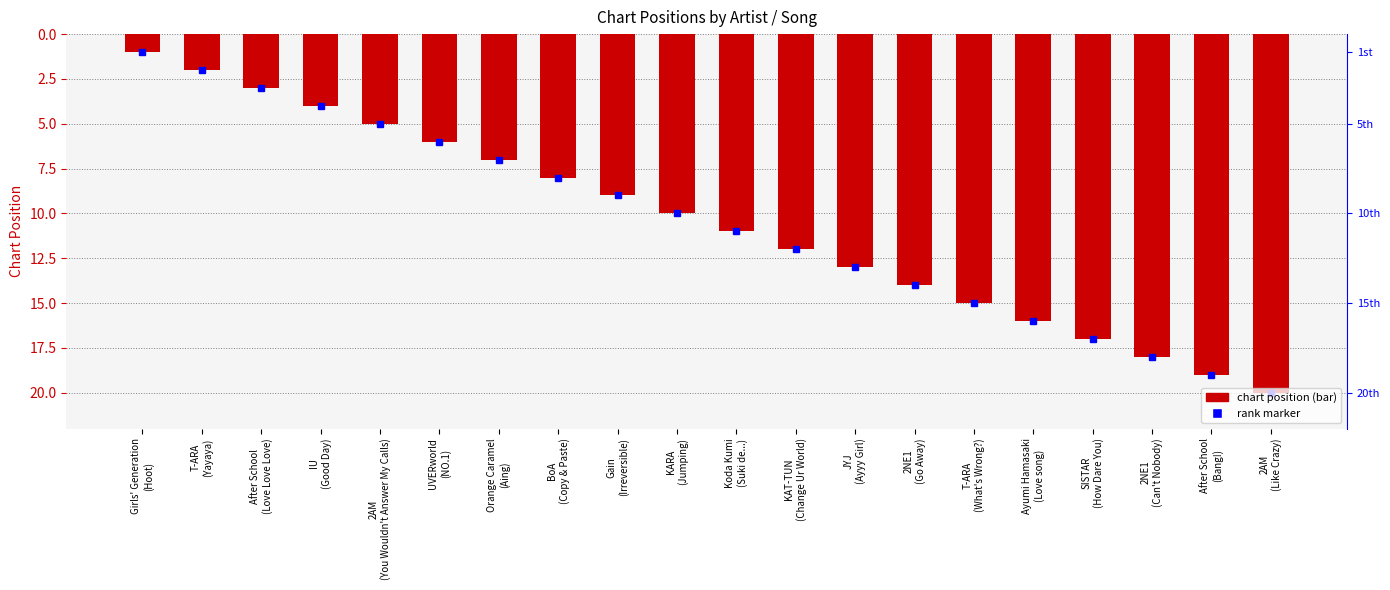

Reading left to right, what are all the values shown in this chart?

Girls' Generation
(Hoot)=1	T-ARA
(Yayaya)=2	After School
(Love Love Love)=3	IU
(Good Day)=4	2AM
(You Wouldn't Answer My Calls)=5	UVERworld
(NO.1)=6	Orange Caramel
(Aing)=7	BoA
(Copy & Paste)=8	Gain
(Irreversible)=9	KARA
(Jumping)=10	Koda Kumi
(Suki de...)=11	KAT-TUN
(Change Ur World)=12	JYJ
(Ayyy Girl)=13	2NE1
(Go Away)=14	T-ARA
(What's Wrong?)=15	Ayumi Hamasaki
(Love song)=16	SISTAR
(How Dare You)=17	2NE1
(Can't Nobody)=18	After School
(Bang!)=19	2AM
(Like Crazy)=20